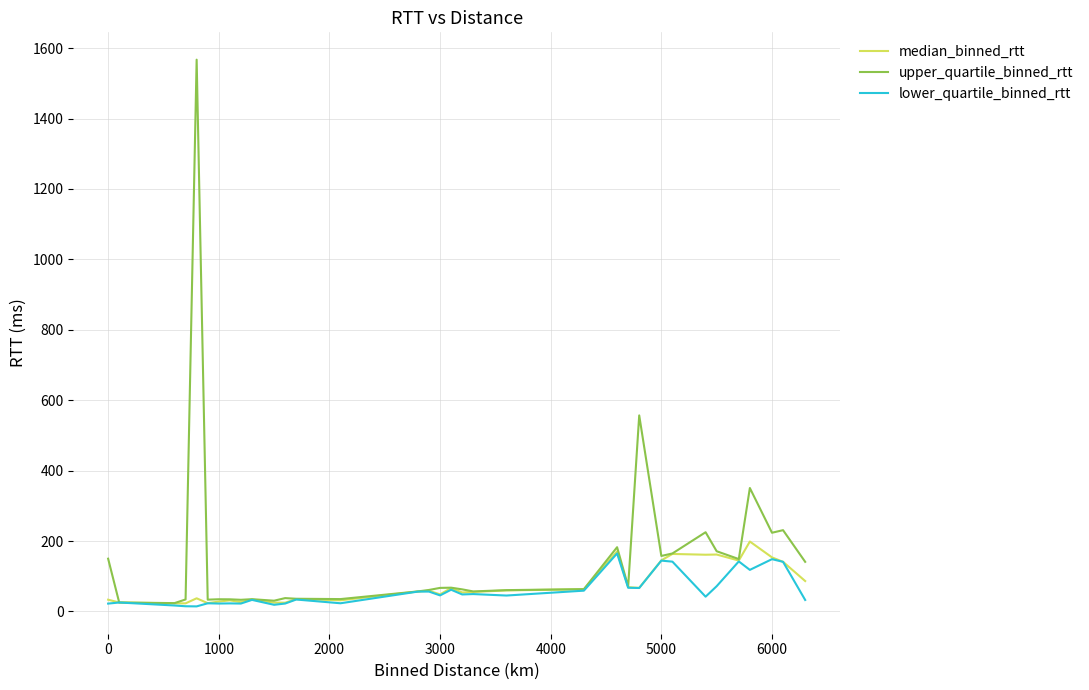

Which series has the widest spread of values?

upper_quartile_binned_rtt